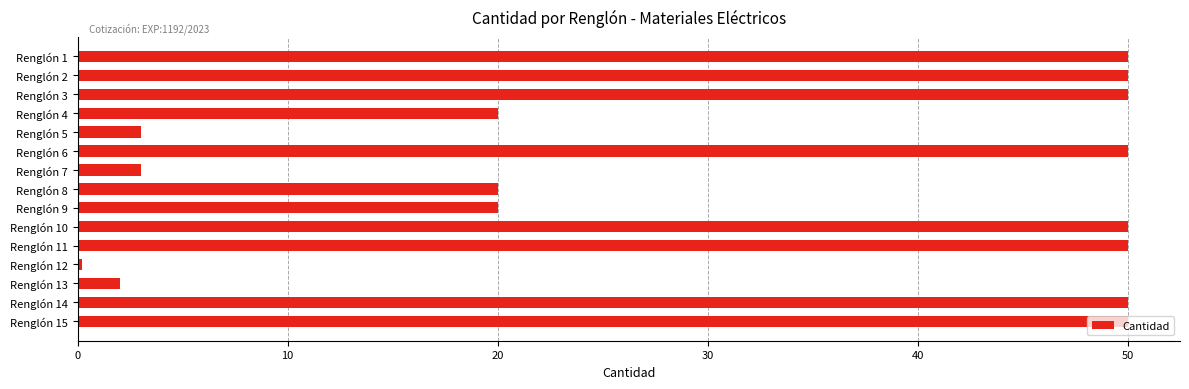

What is the difference between the second highest and second lowest values?

48.0